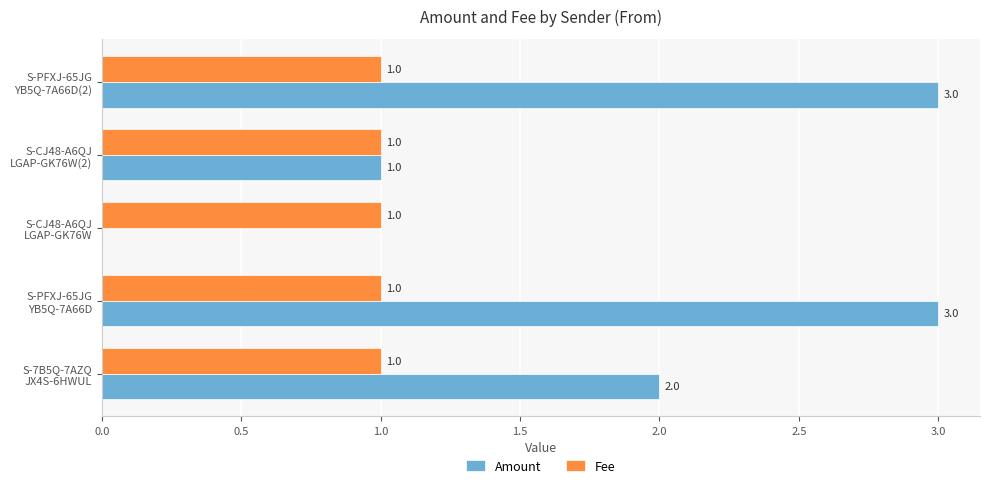

What is the sum of all Fee values?

5.0